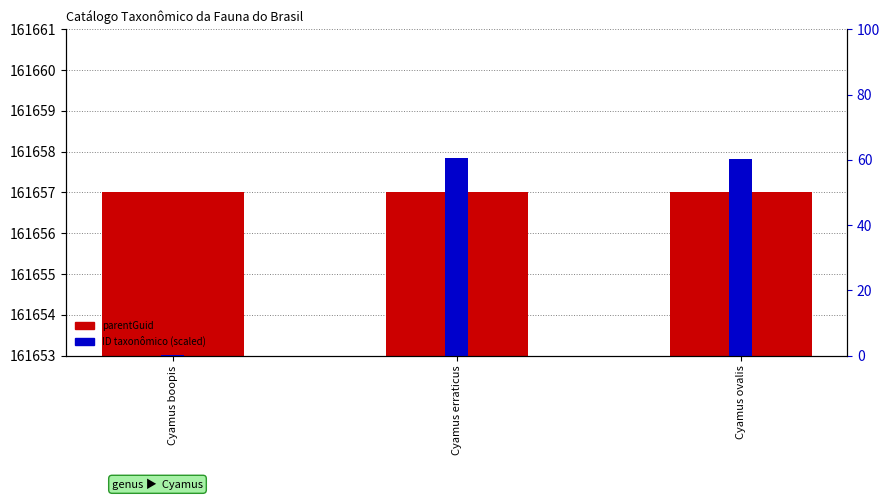

What is the value of the parentGuid bar at the 2nd from the left?

161657.0